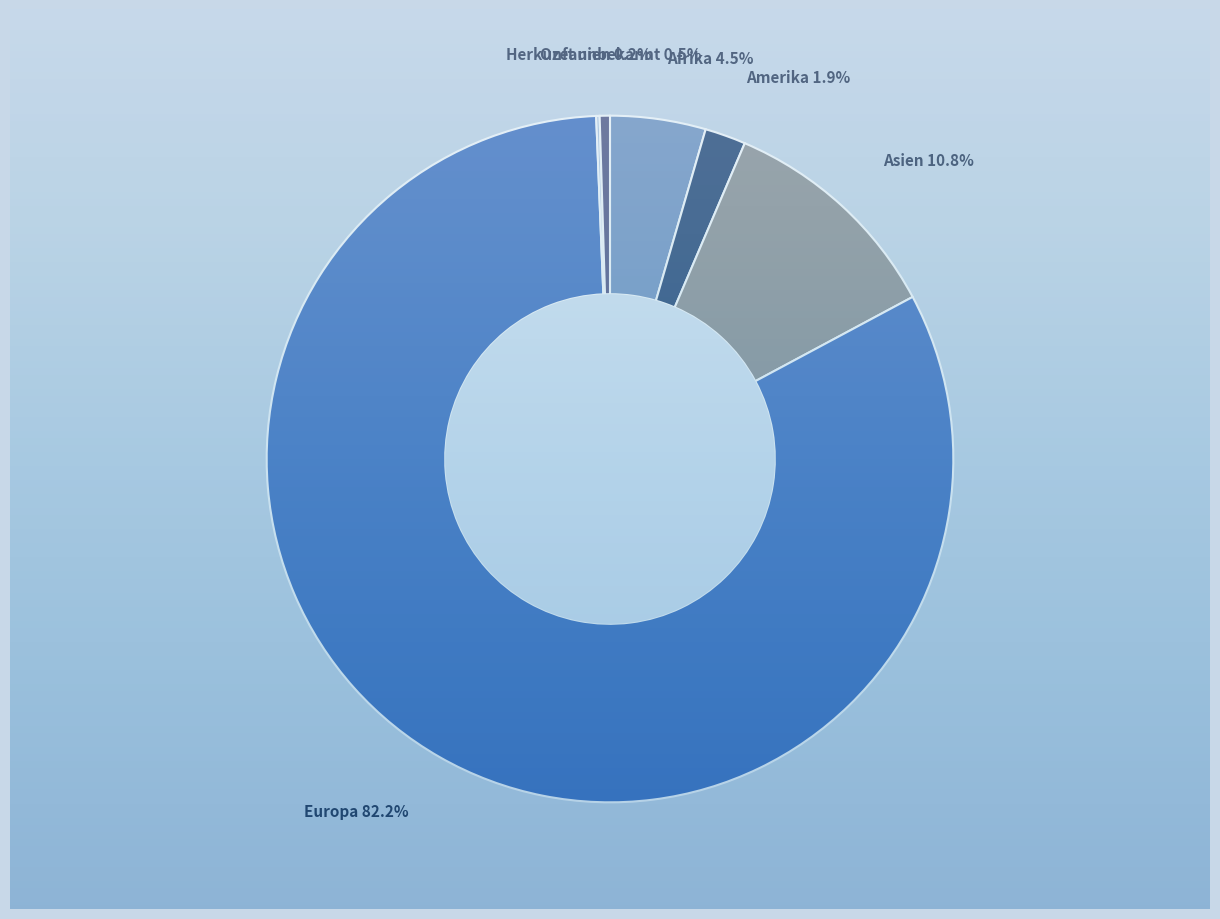

Count the number of slices in the pie.

6